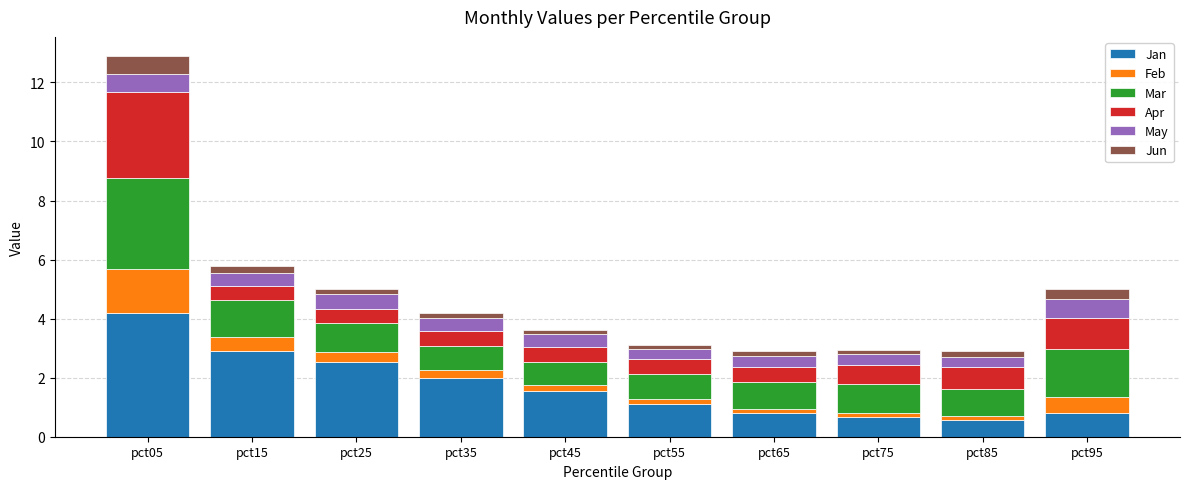

Is it true that Jan equals 0.4 at pct55?

False